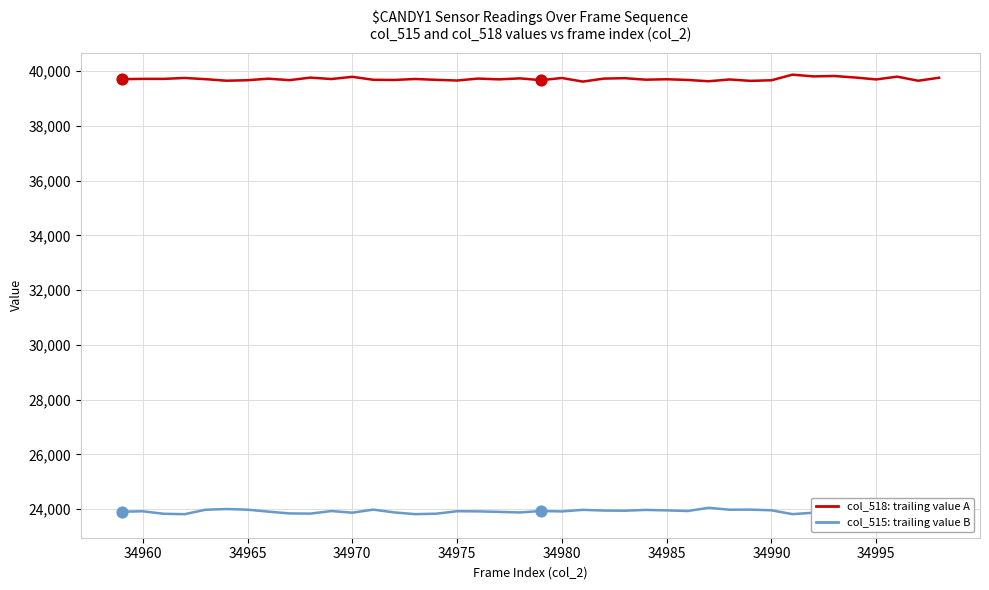

Is the value of col_518 (series A) at 19 greater than the value of col_515 (series B) at 32?

Yes